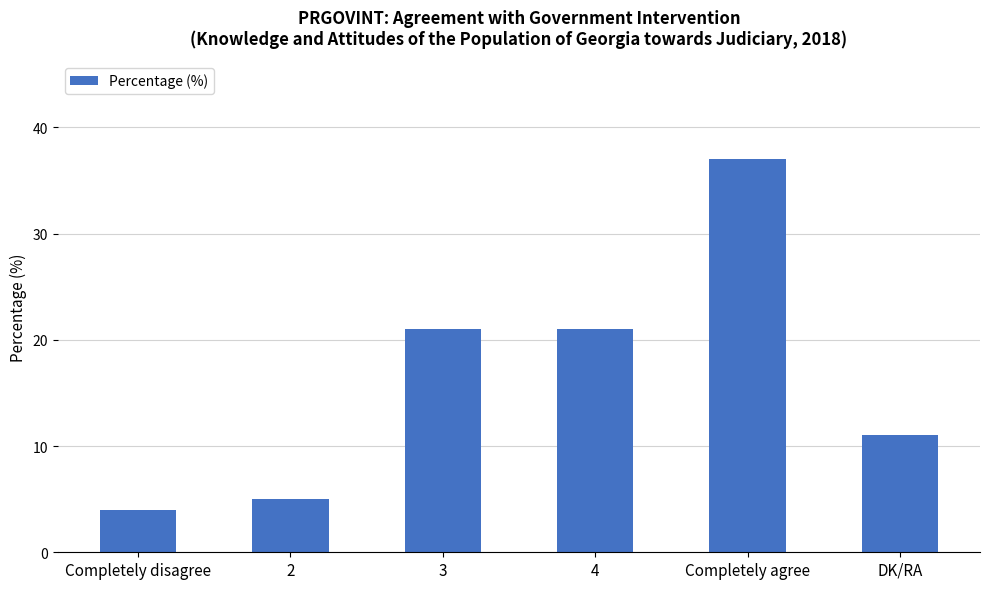

How many data points does each series have?

6